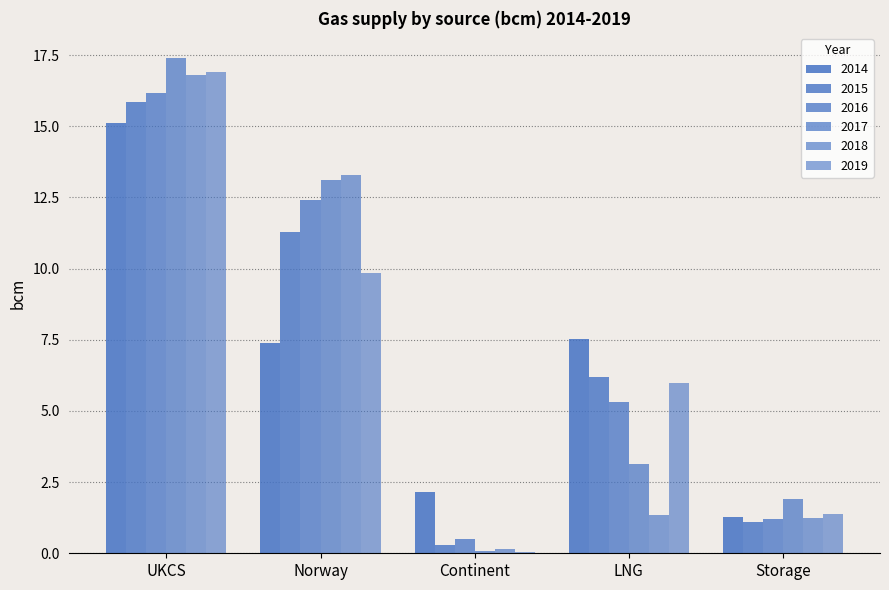

Are the bars grouped side by side (vs. stacked)?

Yes